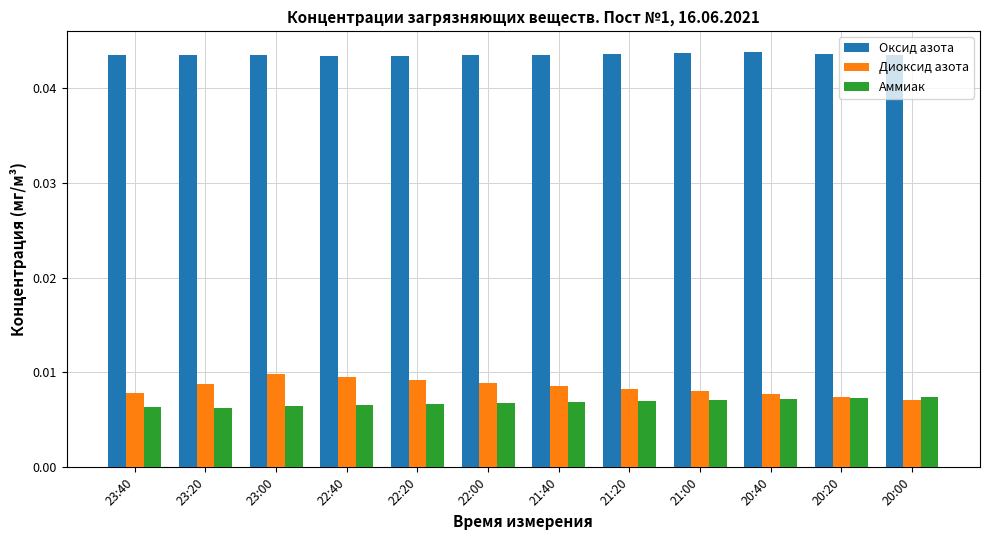

Which series has the largest total across all categories?

Оксид азота